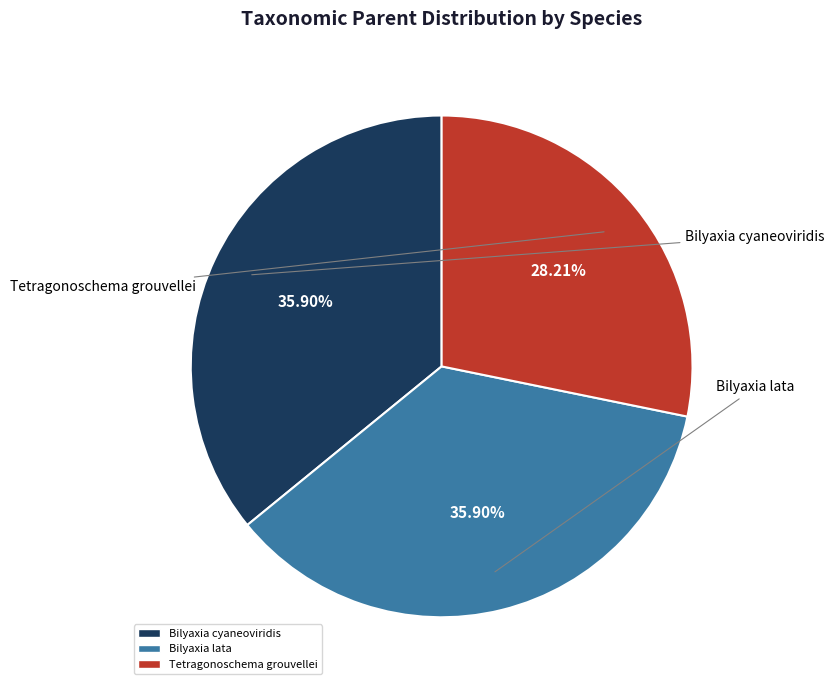

Does any single category account for the majority?

No